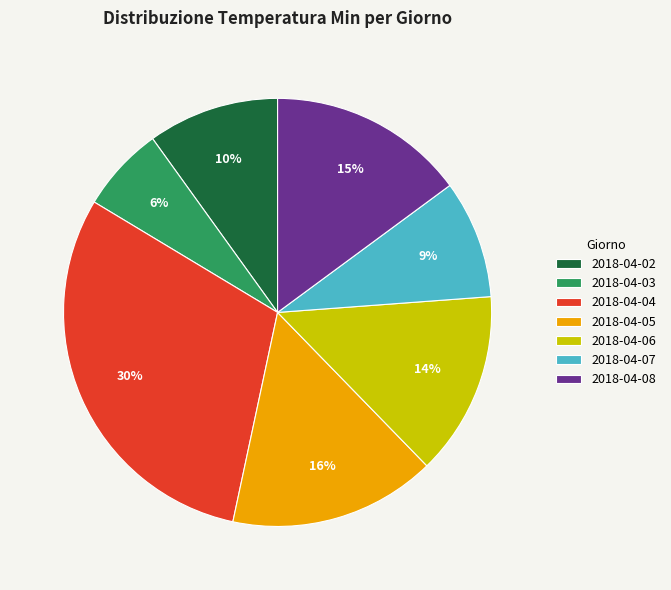

To the nearest percent, what portion does 2018-04-02 represent?

10%